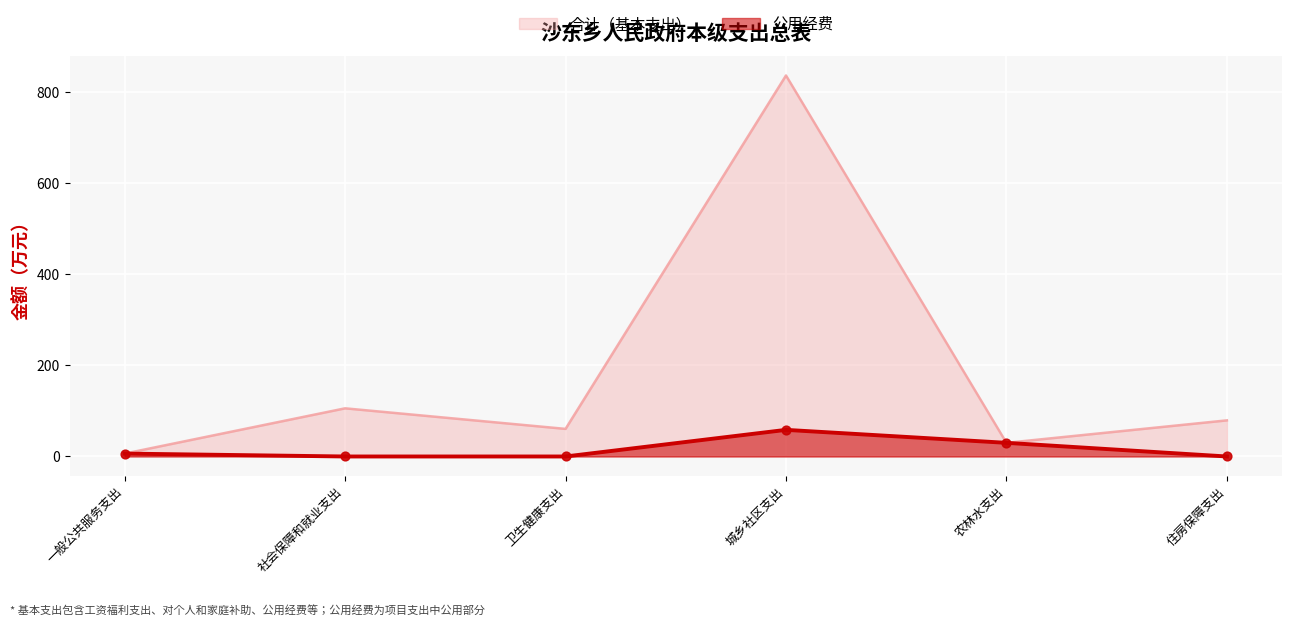

Which series contains the lowest Y value?

公用经费